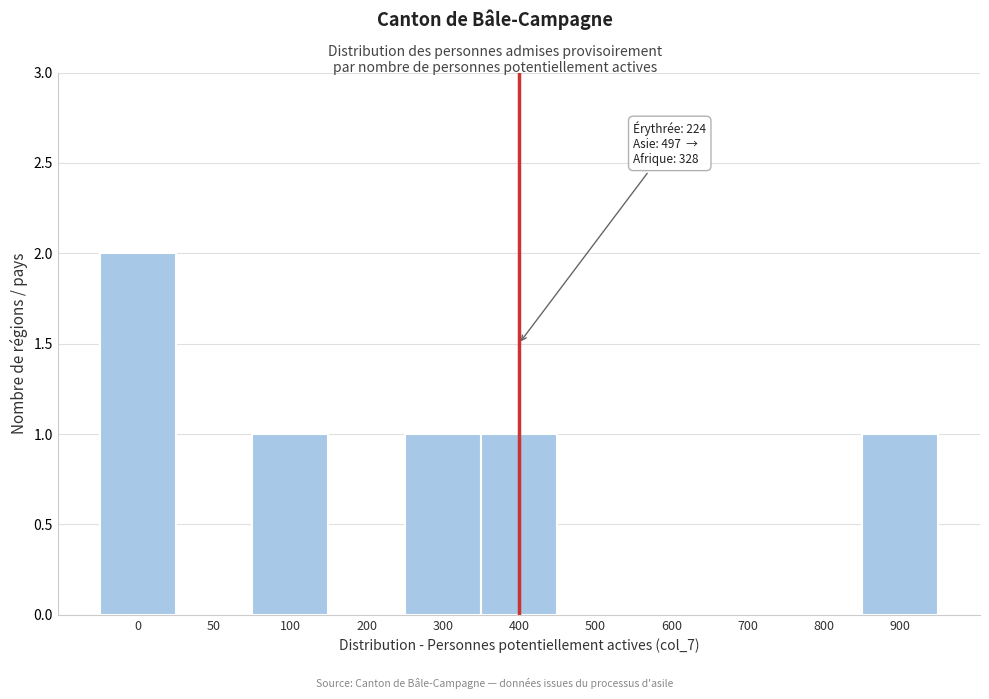

Reading left to right, list all the values displayed in this chart.

0=2	50=0	100=1	200=0	300=1	400=1	500=0	600=0	700=0	800=0	900=1